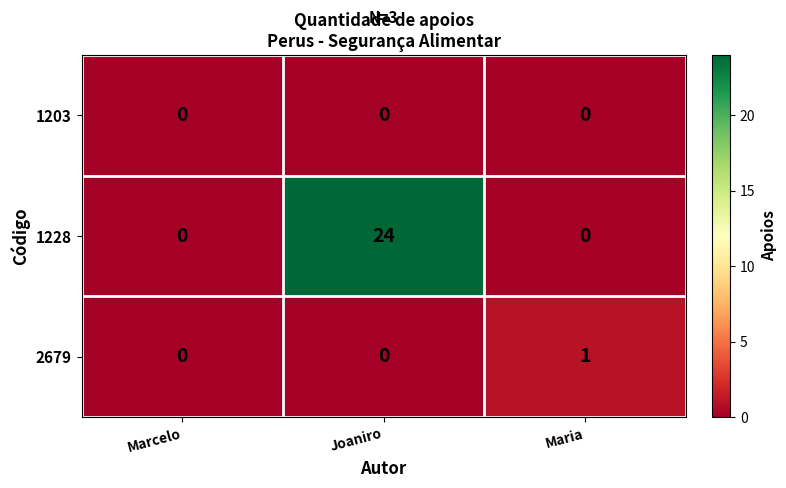

Which series has the largest total across all categories?

1228